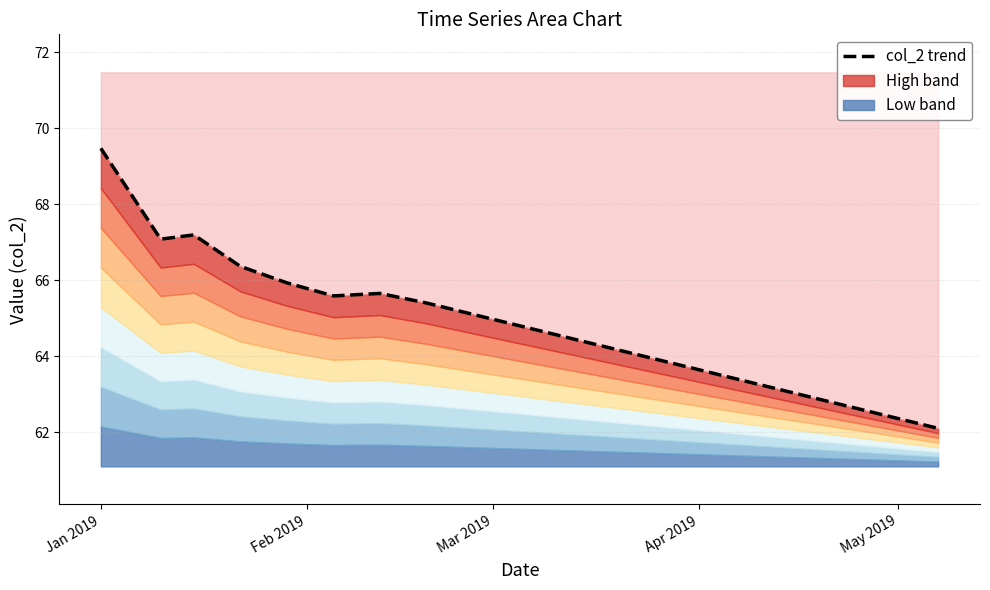

How many interior local peaks (higher than both neighbors) does the data have?

2